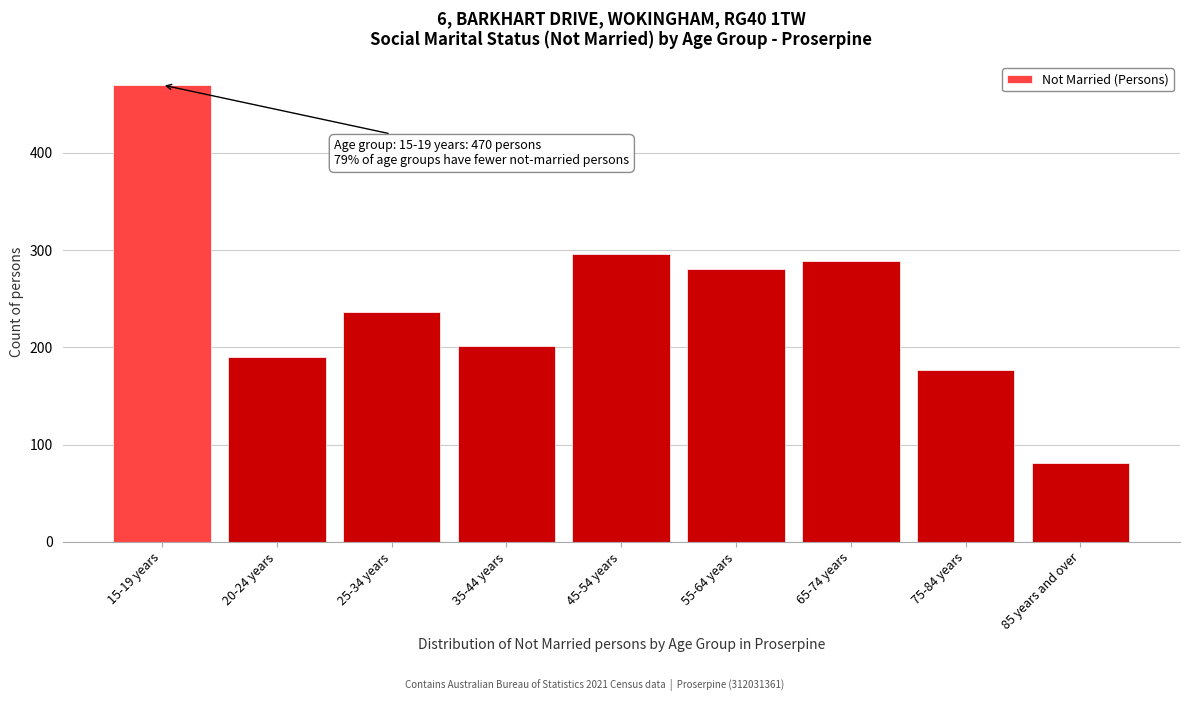

Reading left to right, list all the values displayed in this chart.

470	190	236	201	296	281	289	177	81